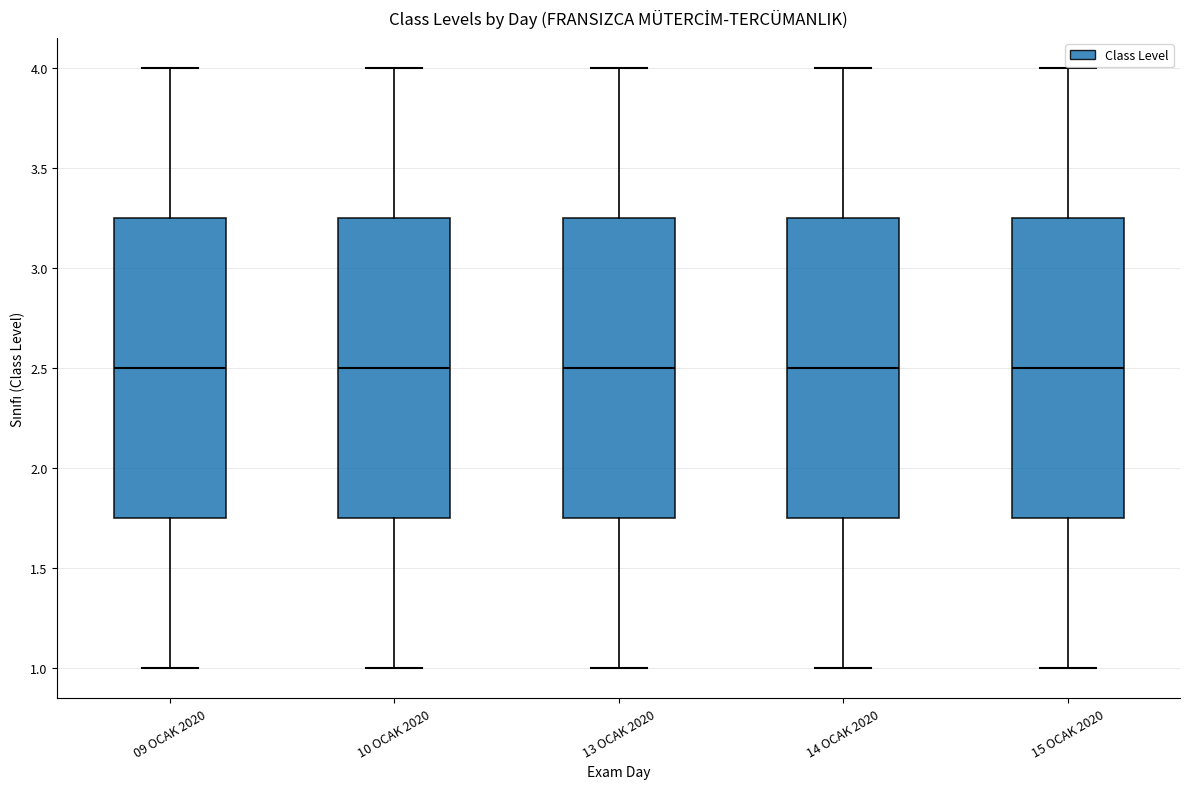

Reading left to right, read every box against the y-axis: the position of its median line, the range the box covers, and the ends of its whiskers. The values are not printed on the chart, so give them approximately, as read against the axis.

09 OCAK 2020: median 2.50, box 1.75 to 3.25, whiskers 1.00 to 4.00
10 OCAK 2020: median 2.50, box 1.75 to 3.25, whiskers 1.00 to 4.00
13 OCAK 2020: median 2.50, box 1.75 to 3.25, whiskers 1.00 to 4.00
14 OCAK 2020: median 2.50, box 1.75 to 3.25, whiskers 1.00 to 4.00
15 OCAK 2020: median 2.50, box 1.75 to 3.25, whiskers 1.00 to 4.00